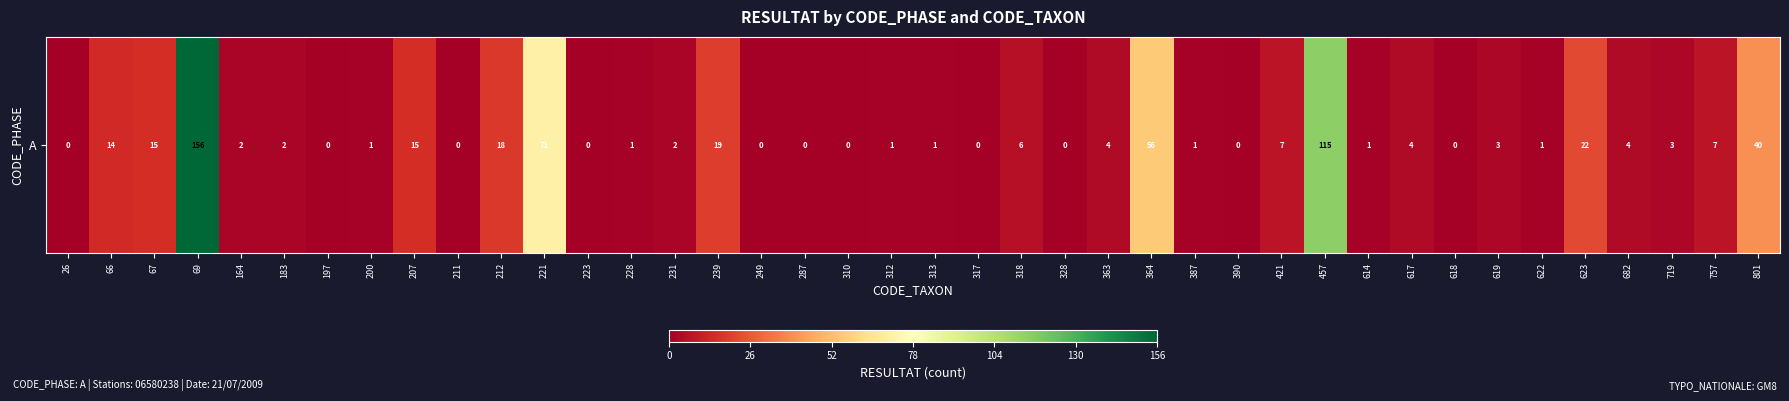

Reading right to left, what are all the values shown in this chart?

801=40	757=7	719=3	682=4	623=22	622=1	619=3	618=0	617=4	614=1	457=115	421=7	390=0	387=1	364=56	363=4	328=0	318=6	317=0	313=1	312=1	310=0	287=0	249=0	239=19	231=2	228=1	223=0	221=71	212=18	211=0	207=15	200=1	197=0	183=2	164=2	69=156	67=15	66=14	26=0